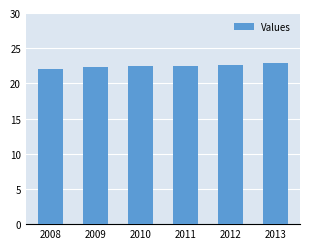

What is the sum of the values at 2010 and 2012?

45.0